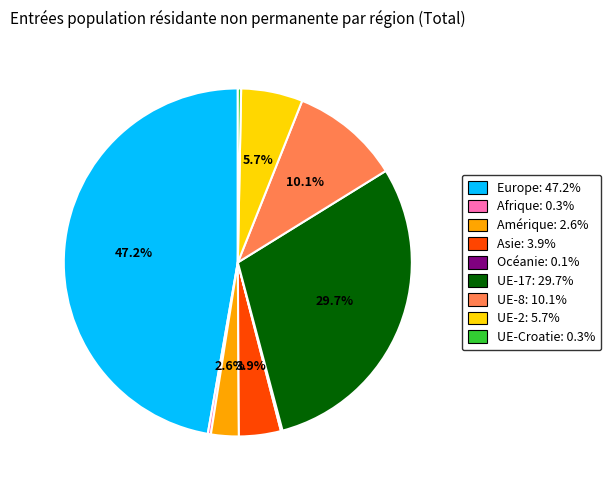

Is there a majority slice in this chart?

No